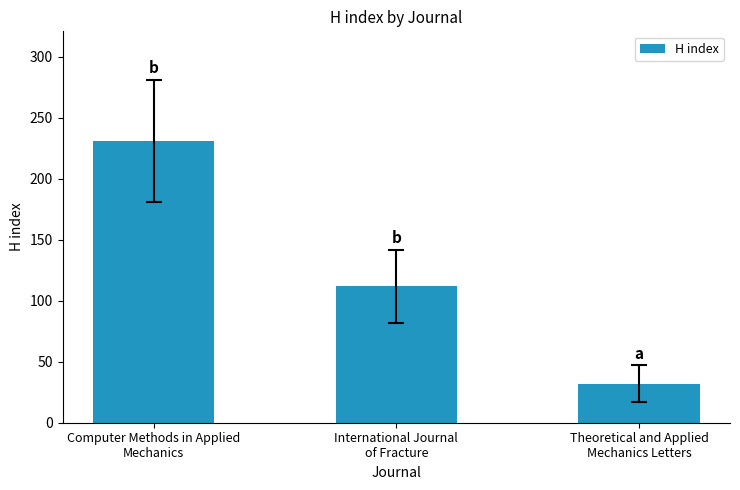

Is it true that the value at International Journal
of Fracture is 112?

True